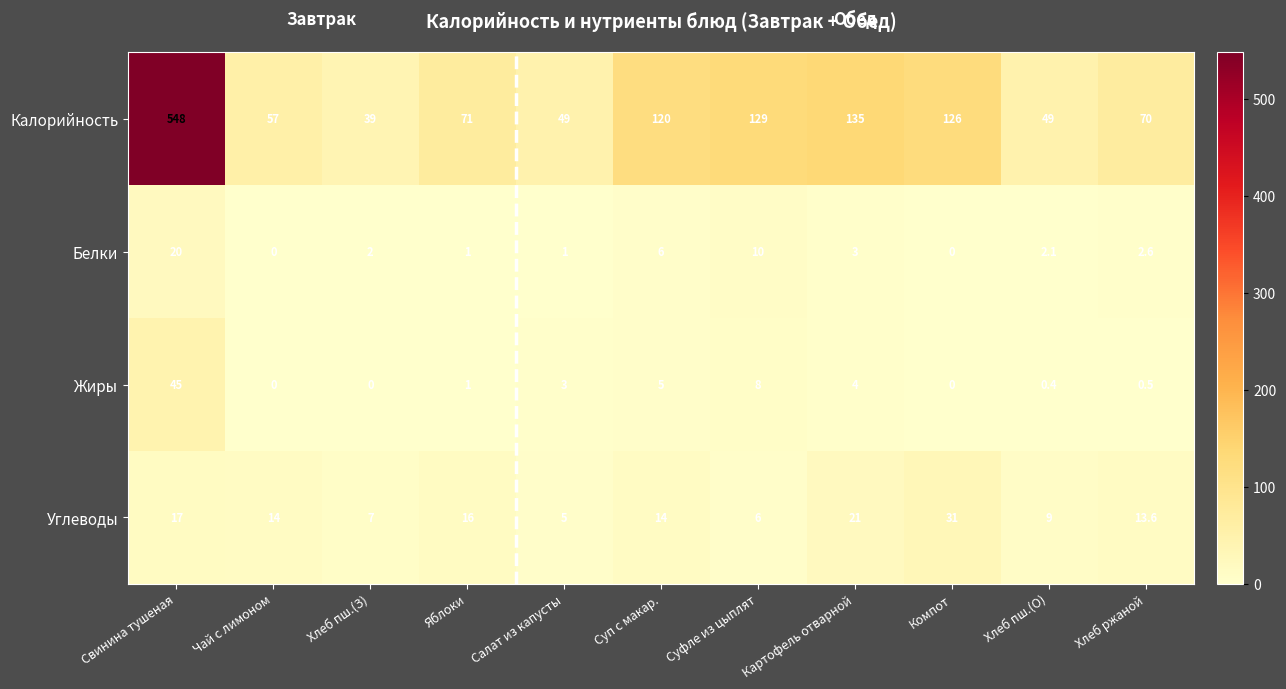

The value of Калорийность at Суфле из цыплят is 36.6. True or false?

False